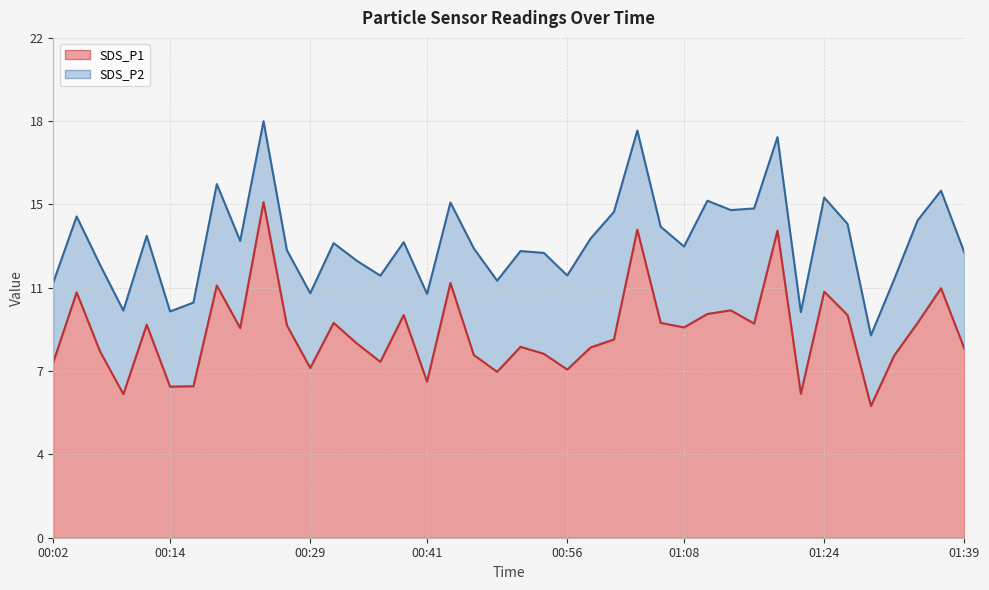

How many data points are above 9?

20